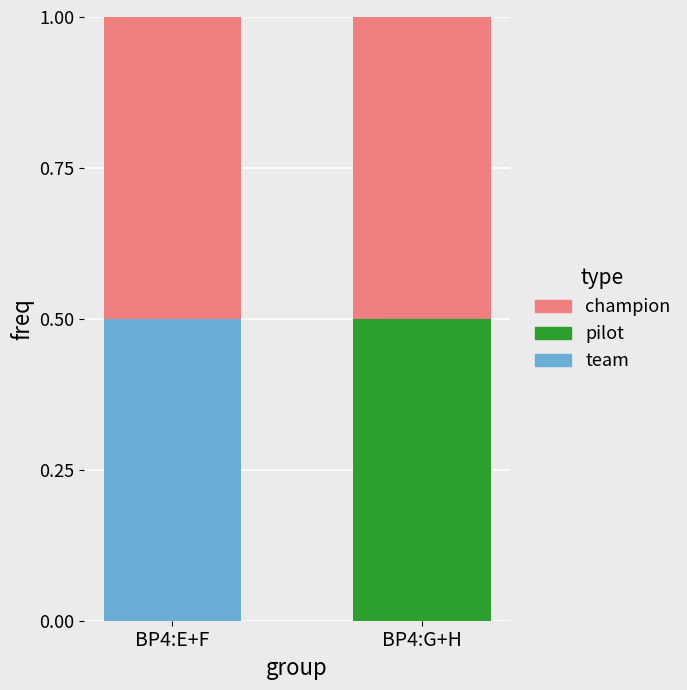

Reading right to left, what are the values for team?

BP4:G+H=0.0	BP4:E+F=0.5